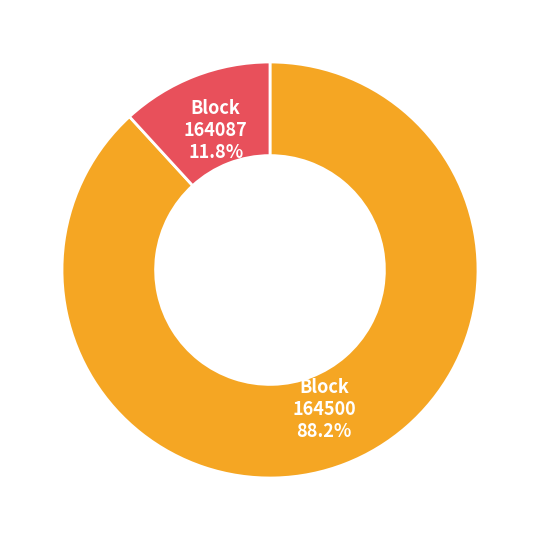

Which slice is the smallest?

164087